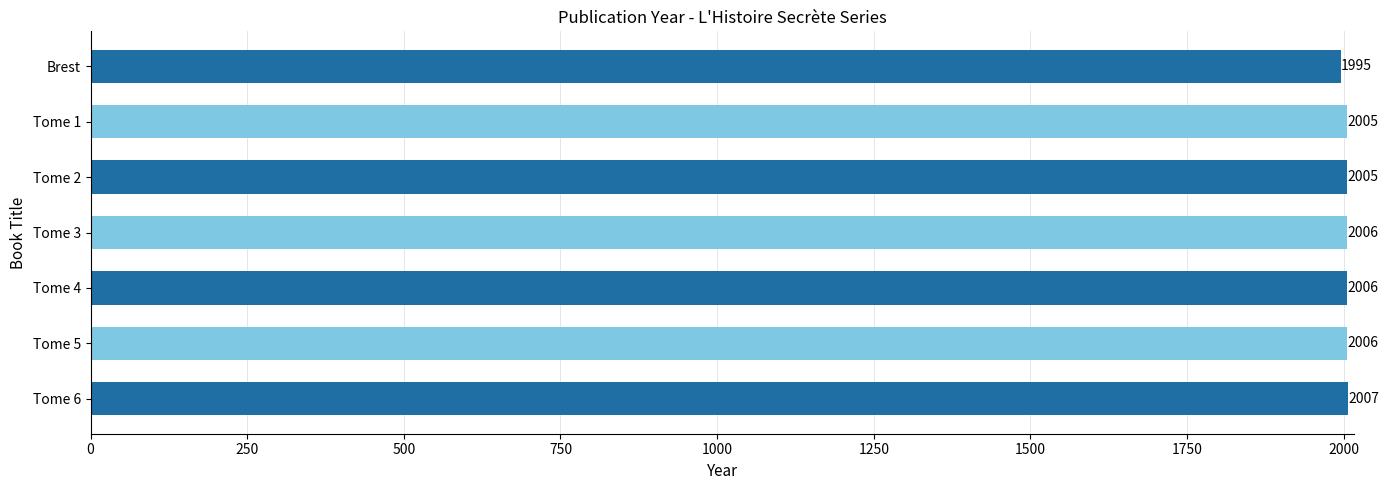

What is the change in value from Tome 3 to Brest?

-11